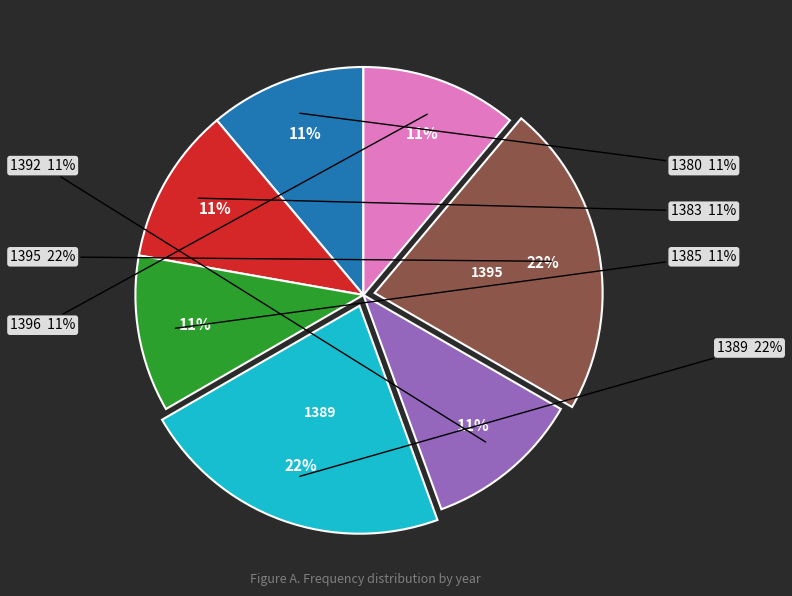

True or false: 1383 accounts for 11% of the total.

True